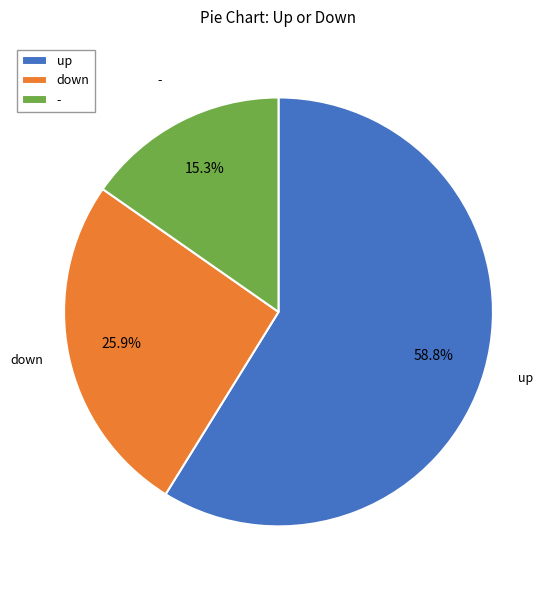

To the nearest percent, what is the difference between the largest and smallest slice percentages?

44%